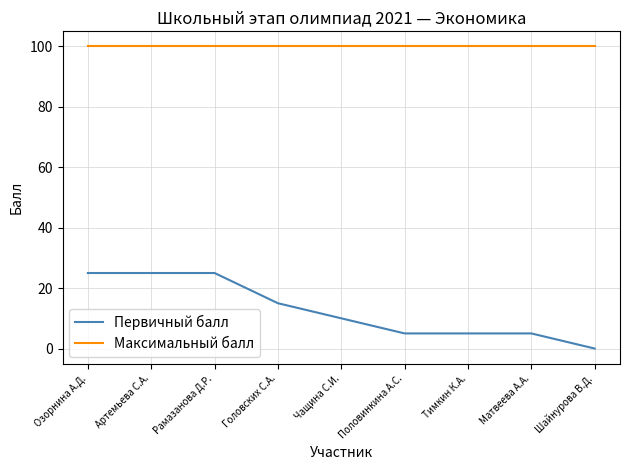

Reading left to right, transcribe all the data shown in this chart.

Первичный балл: Озорнина А.Д.=25	Артемьева С.А.=25	Рамазанова Д.Р.=25	Головских С.А.=15	Чащина С.И.=10	Половинкина А.С.=5	Тимкин К.А.=5	Матвеева А.А.=5	Шайнурова В.Д.=0
Максимальный балл: Озорнина А.Д.=100	Артемьева С.А.=100	Рамазанова Д.Р.=100	Головских С.А.=100	Чащина С.И.=100	Половинкина А.С.=100	Тимкин К.А.=100	Матвеева А.А.=100	Шайнурова В.Д.=100